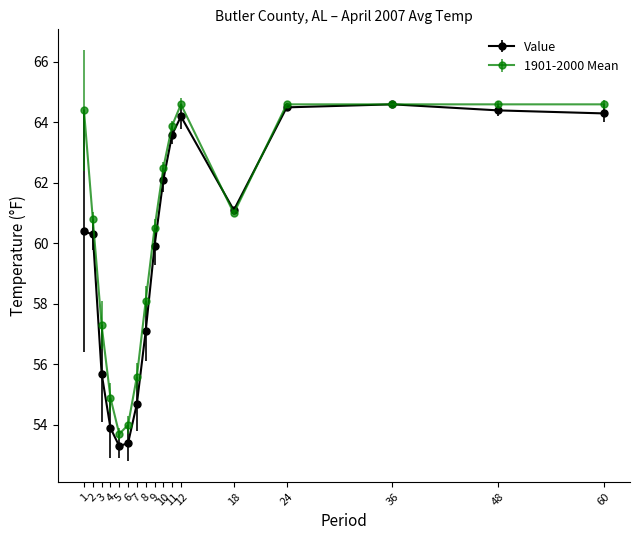

What are all the series names shown in the legend?

Value, 1901-2000 Mean